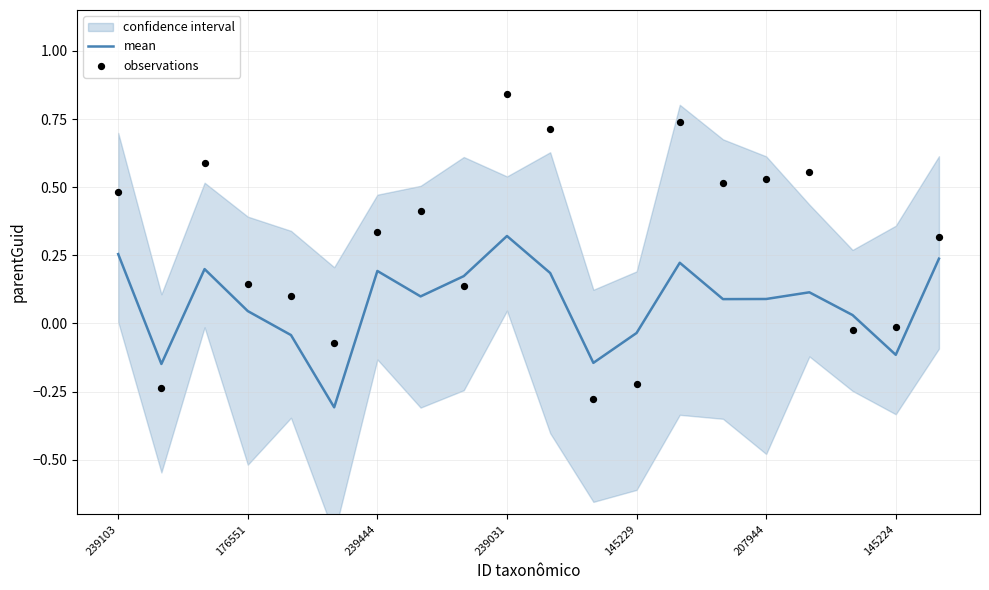

What is the minimum value for mean?

-0.3